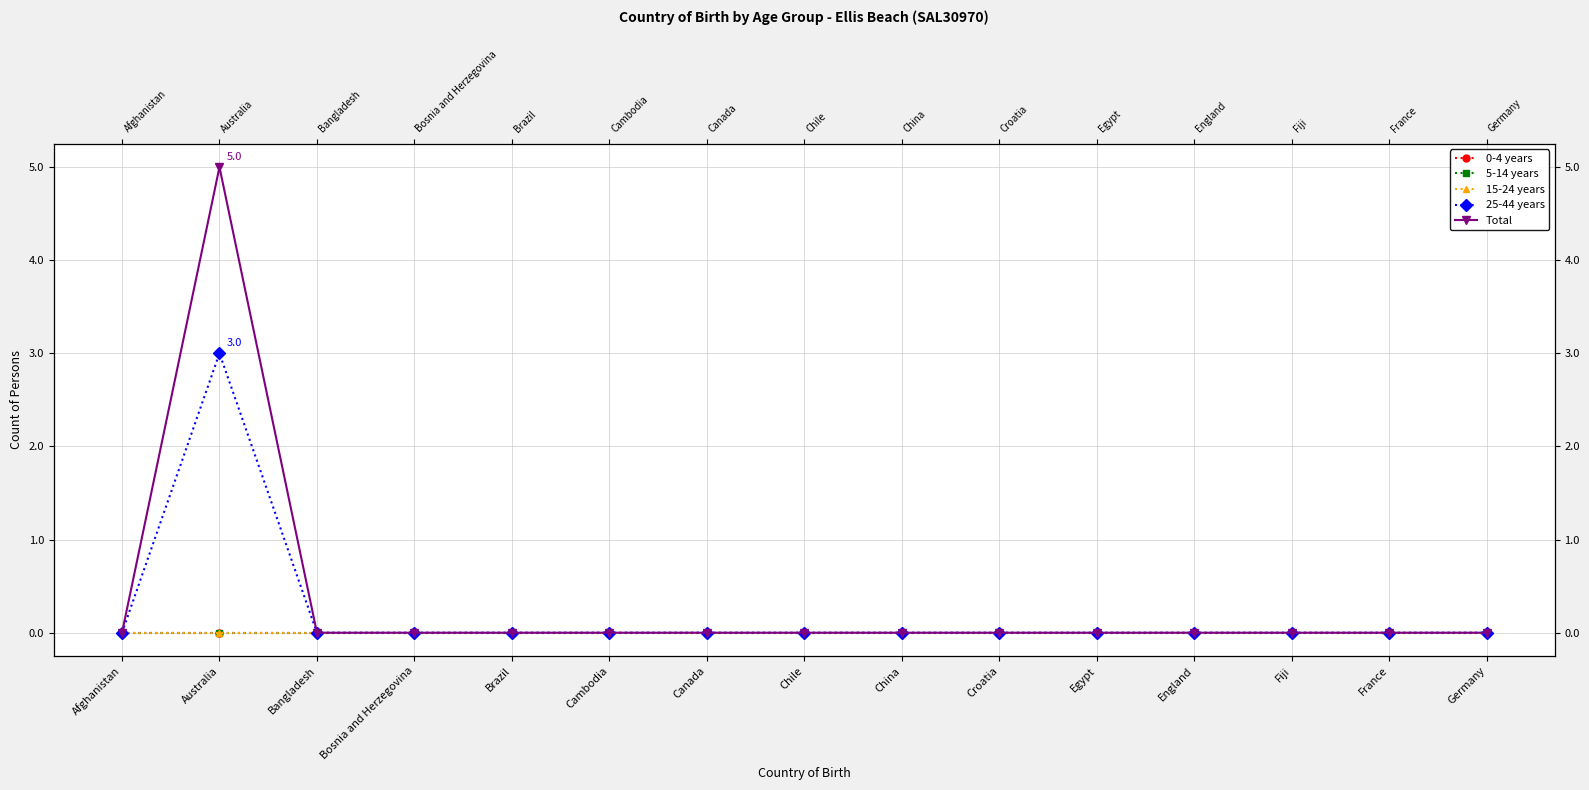

True or false: Total and 0-4 years intersect in this chart.

False